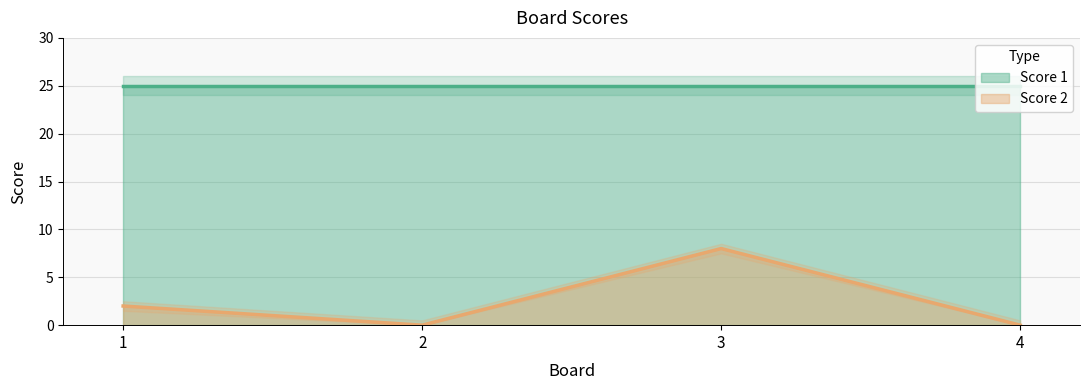

How many categories are shown in the chart?

4